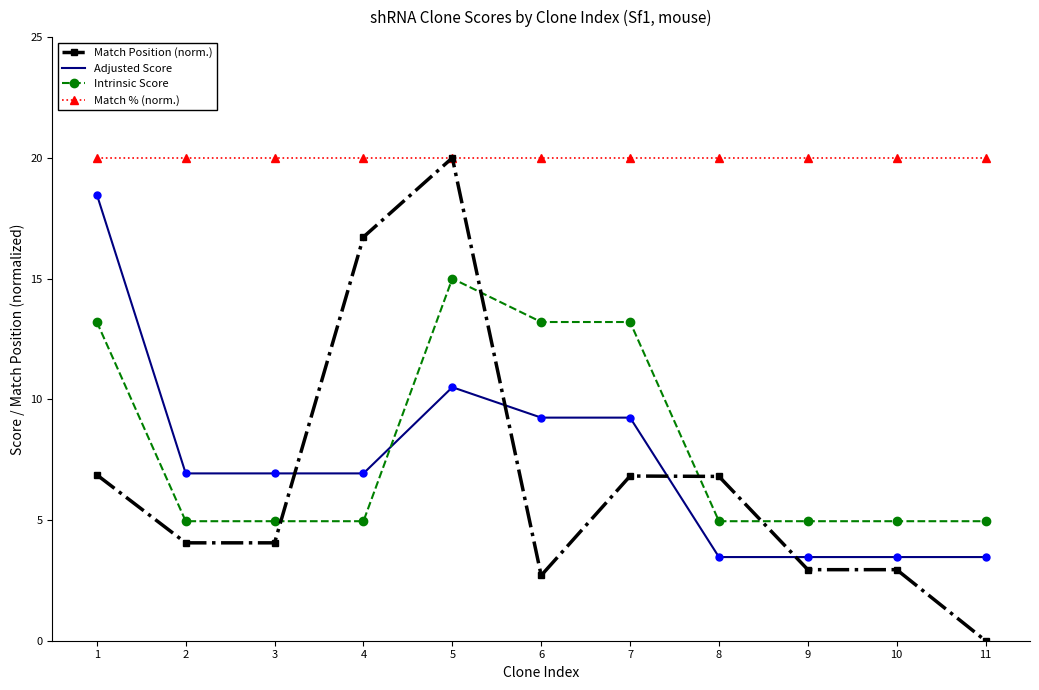

Is the value of Match Position (norm.) at 9 greater than the value of Intrinsic Score at 11?

No